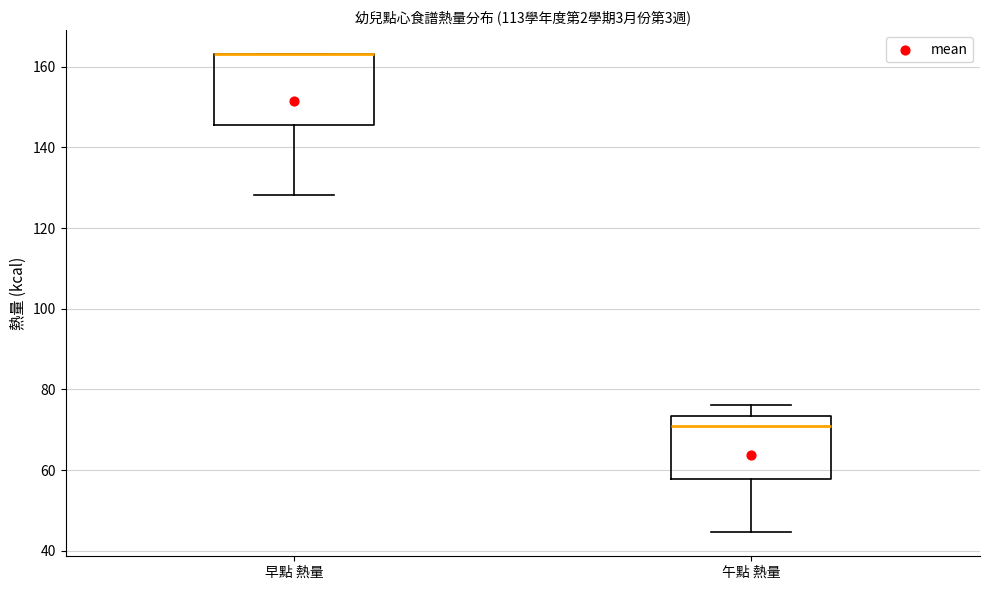

Reading left to right, transcribe this box plot: for each box, give where its median line is, the range the box spans, and where its two whiskers end, as read against the y-axis. The values are not printed on the chart, so give them approximately, as read against the axis.

早點 熱量: median 164 (drawn on the box's upper edge), box 146 to 164, whiskers 128 to 164
午點 熱量: median 70, box 58 to 74, whiskers 44 to 76